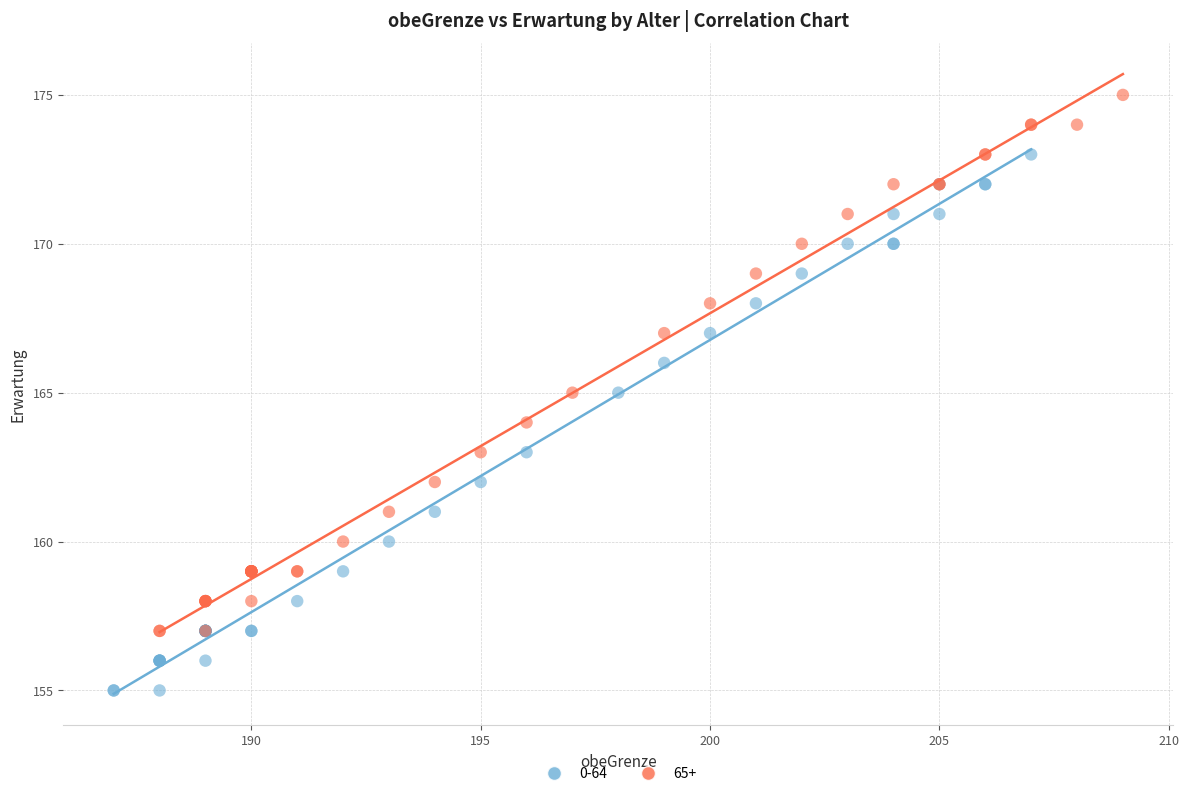

Which series contains the highest Y value?

65+